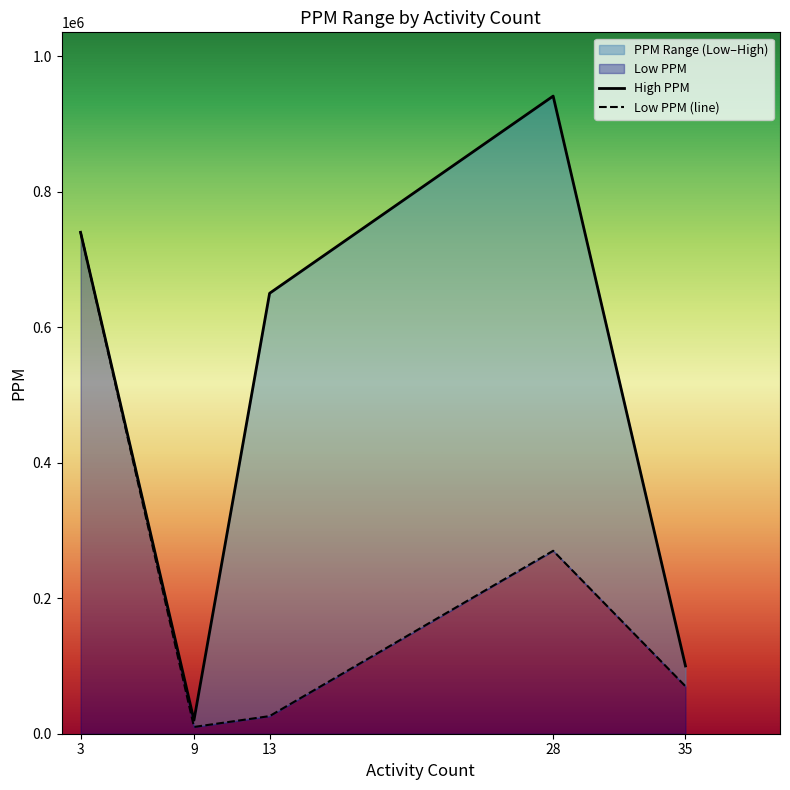

How many lines are shown in the chart?

2